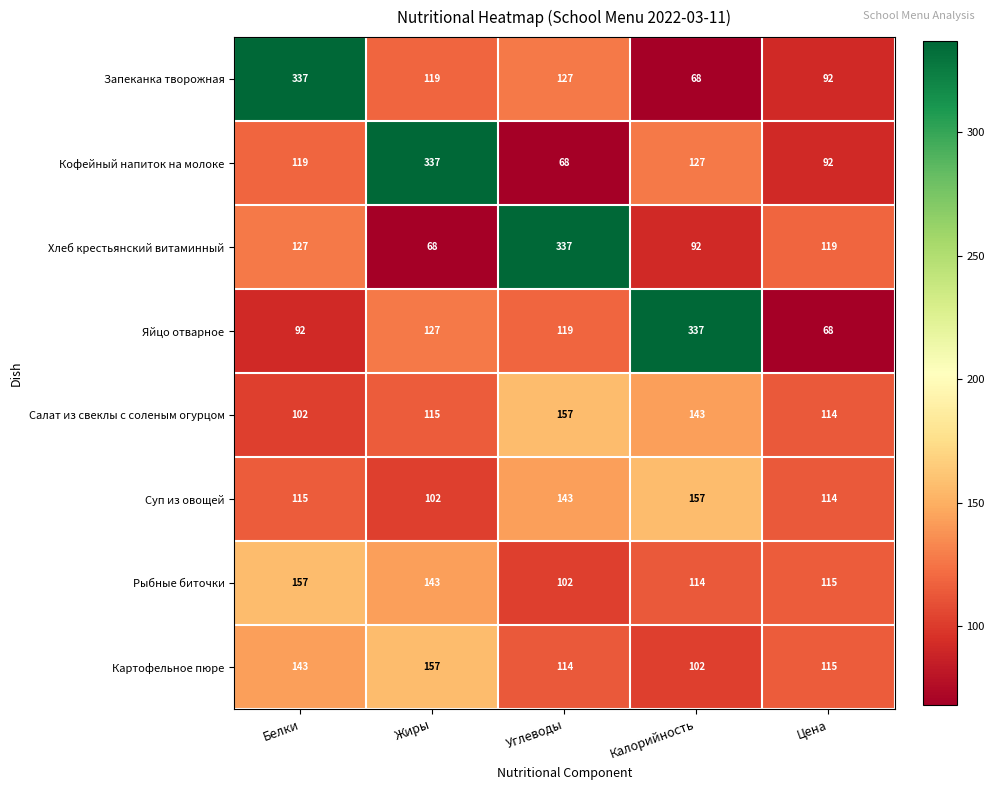

Which category has the highest value in the Яйцо отварное series?

Калорийность